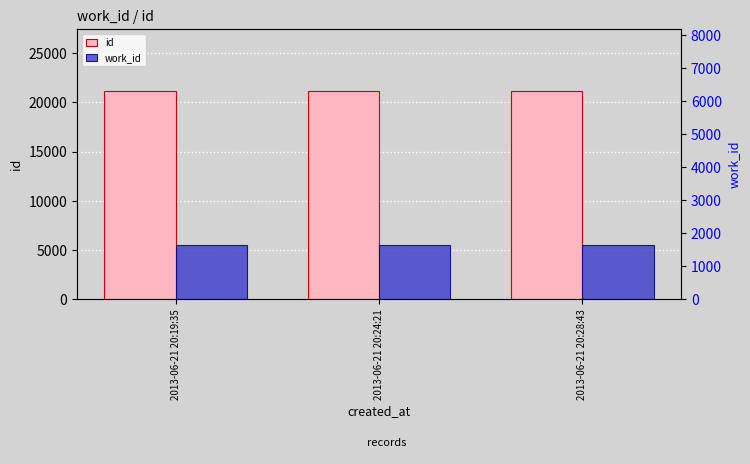

Are the bars grouped side by side (vs. stacked)?

Yes